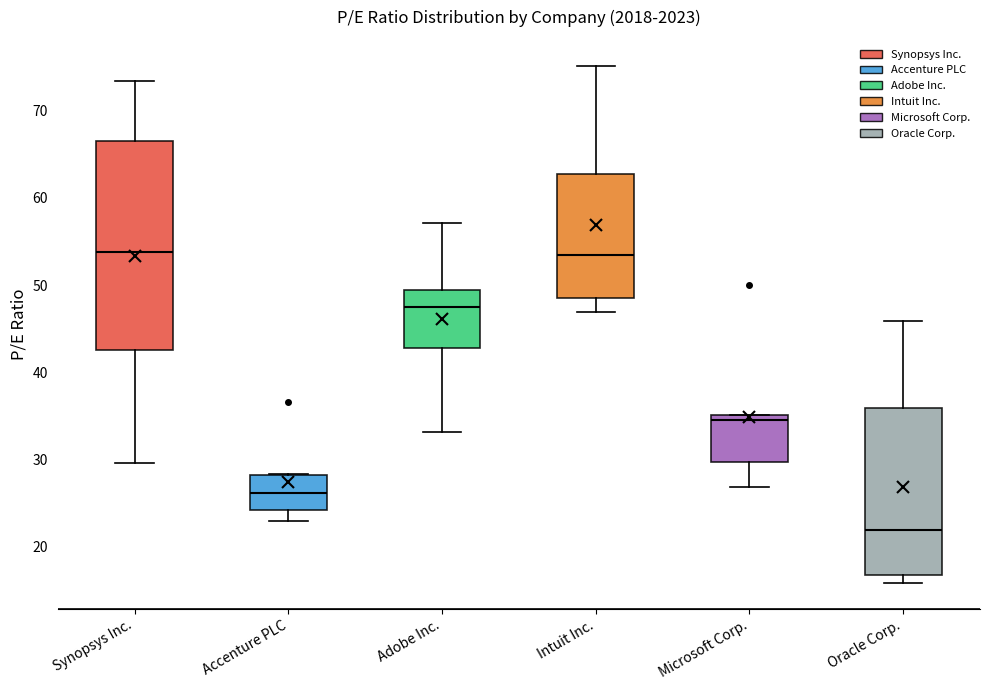

Reading left to right, read every box against the y-axis: the position of its median line, the range the box covers, and the ends of its whiskers. The values are not printed on the chart, so give them approximately, as read against the axis.

Synopsys Inc.: median 54, box 43 to 67, whiskers 30 to 73
Accenture PLC: median 26, box 24 to 28, whiskers 23 to 28
Adobe Inc.: median 48, box 43 to 49, whiskers 33 to 57
Intuit Inc.: median 53, box 49 to 63, whiskers 47 to 75
Microsoft Corp.: median 35 (just below the box's upper edge), box 30 to 35, whiskers 27 to 35
Oracle Corp.: median 22, box 17 to 36, whiskers 16 to 46